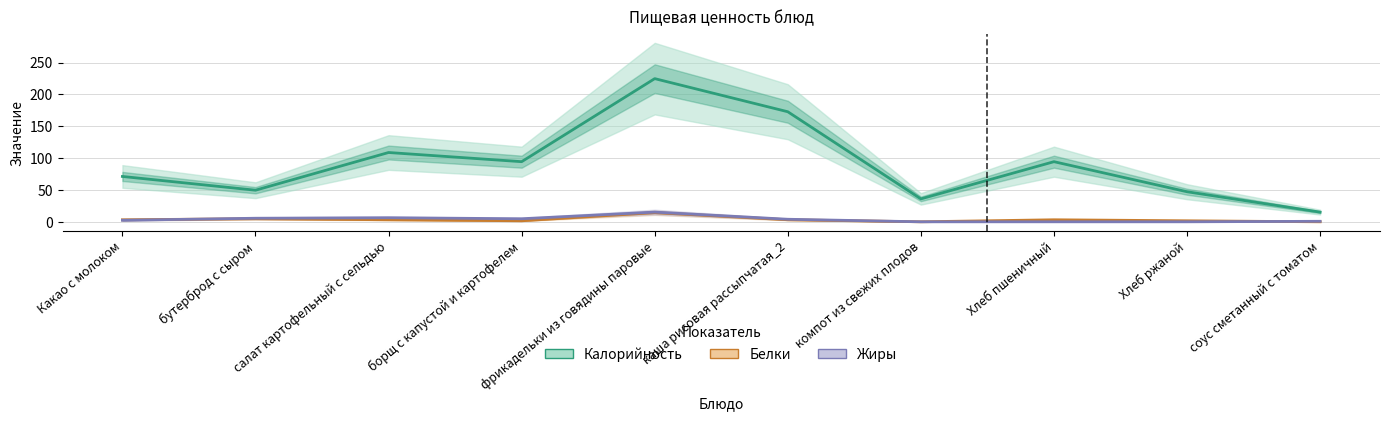

Between Какао с молоком and соус сметанный с томатом, which is larger?

Какао с молоком